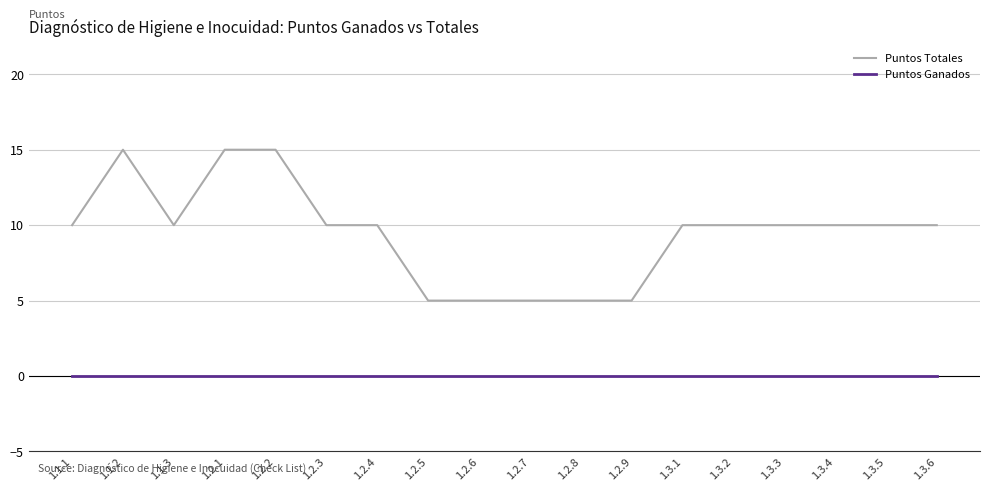

Is the value of Puntos Totales at 1.2.6 greater than the value of Puntos Ganados at 1.2.6?

Yes